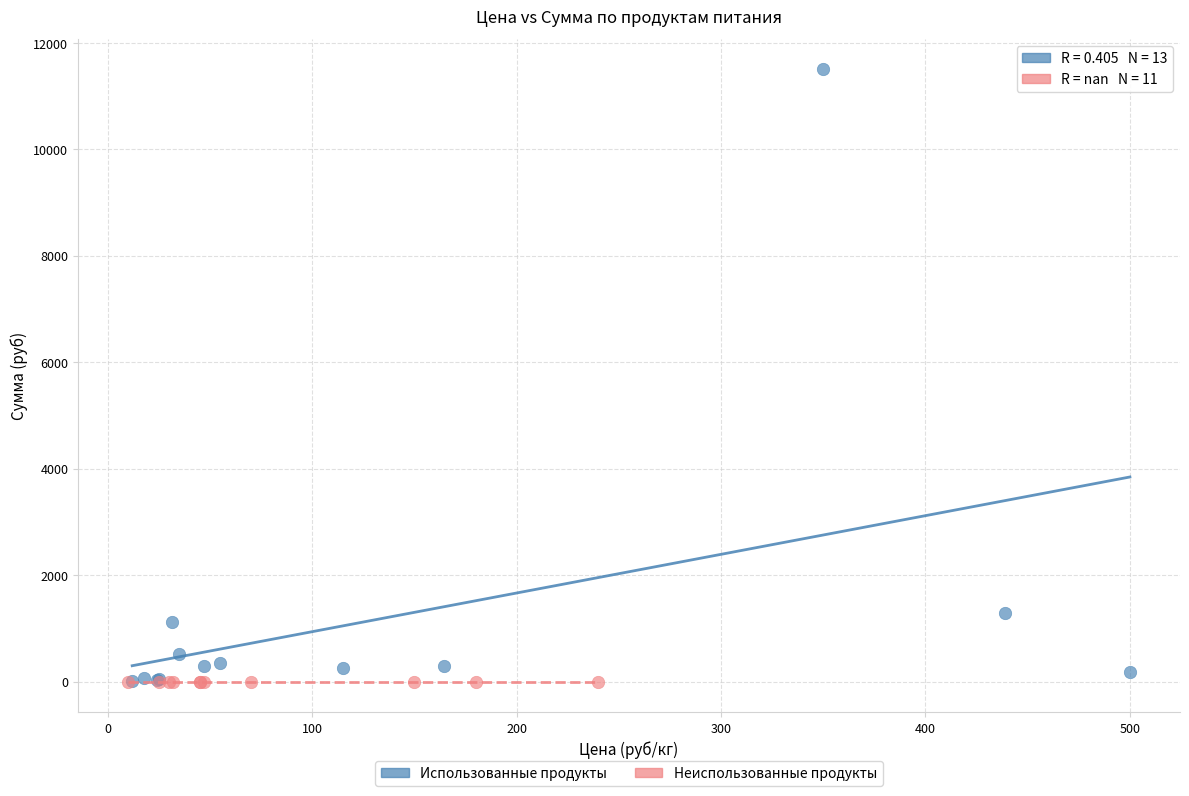

Which series reaches the maximum Y coordinate?

Использованные продукты